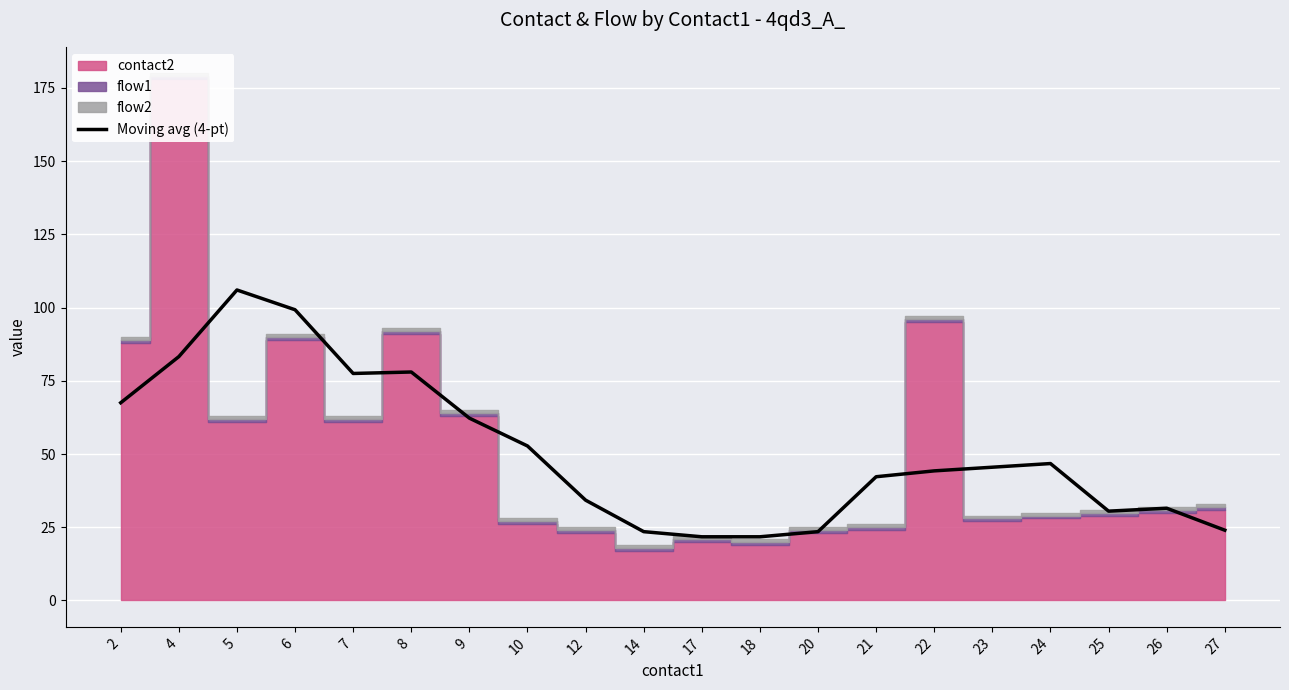

Reading right to left, what are all the values shown in this chart?

27=24.0	26=31.5	25=30.5	24=46.8	23=45.5	22=44.2	21=42.2	20=23.5	18=21.8	17=21.8	14=23.5	12=34.2	10=52.8	9=62.2	8=78.0	7=77.5	6=99.2	5=106.0	4=83.2	2=67.5